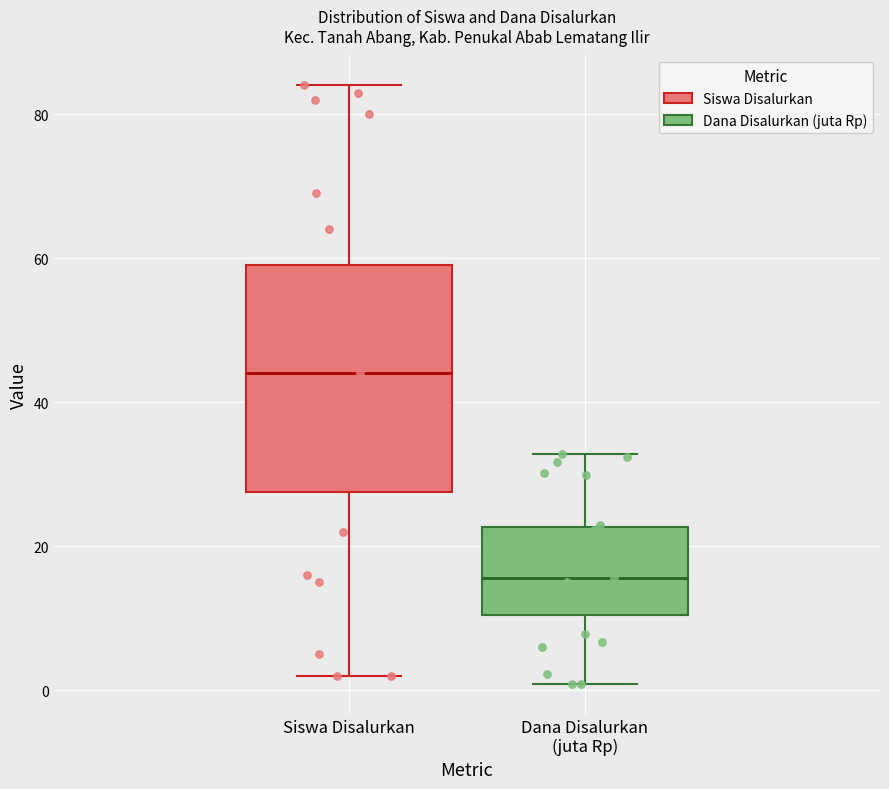

Where does the lower whisker of the box for Dana Disalurkan (juta Rp) end on the y-axis? The values are not printed on the chart, so give them approximately, as read against the axis.

0